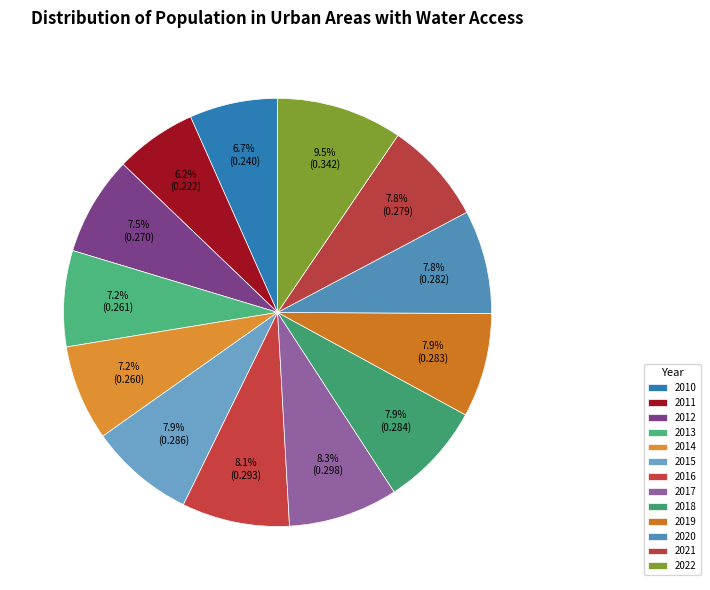

To the nearest percent, what portion does 2015 represent?

8%